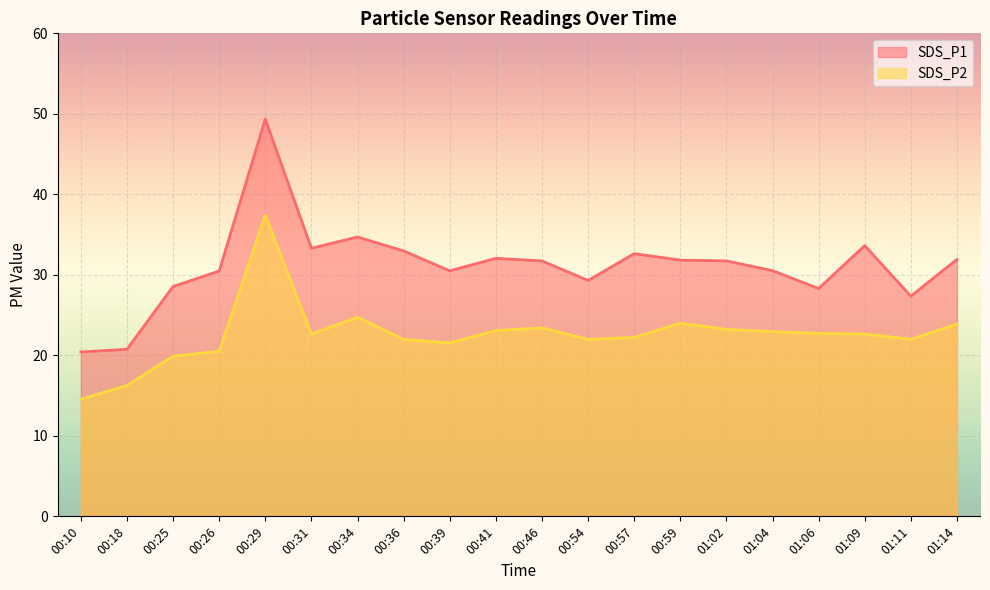

True or false: SDS_P2 and SDS_P1 intersect in this chart.

False